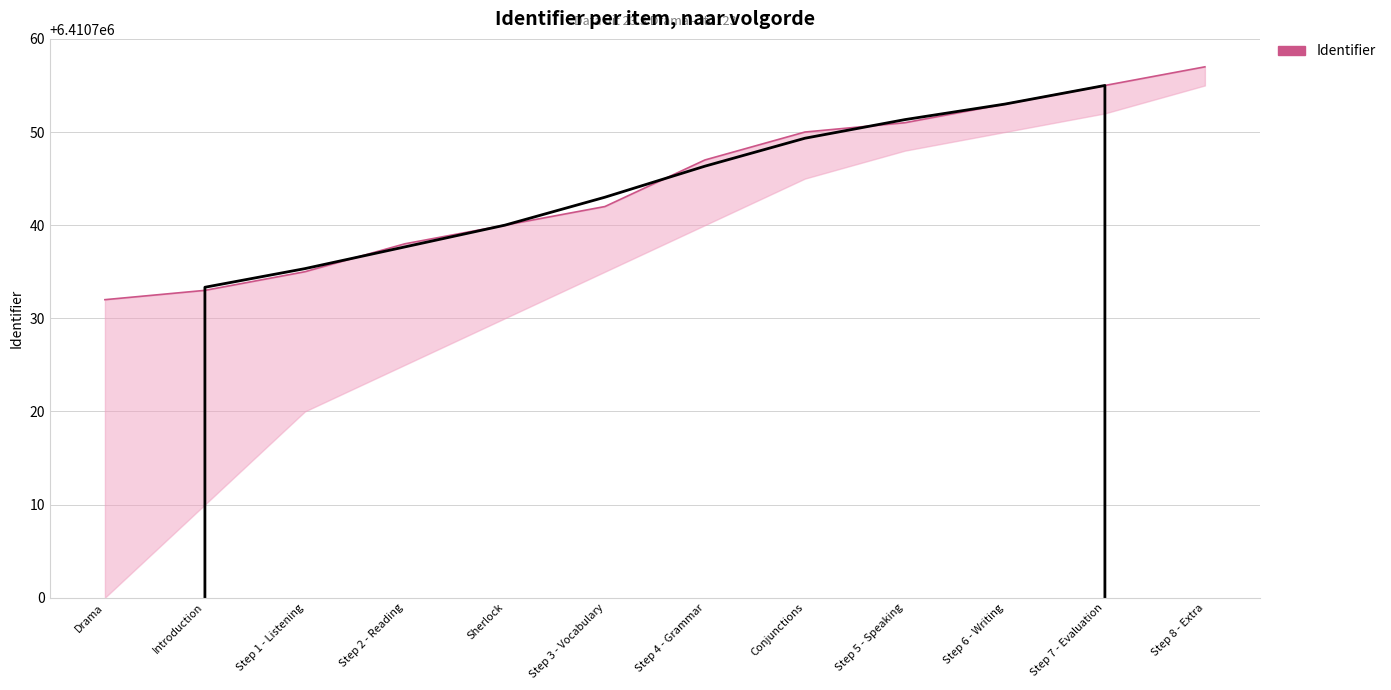

Which has a higher value, Introduction or Step 2 - Reading?

Step 2 - Reading